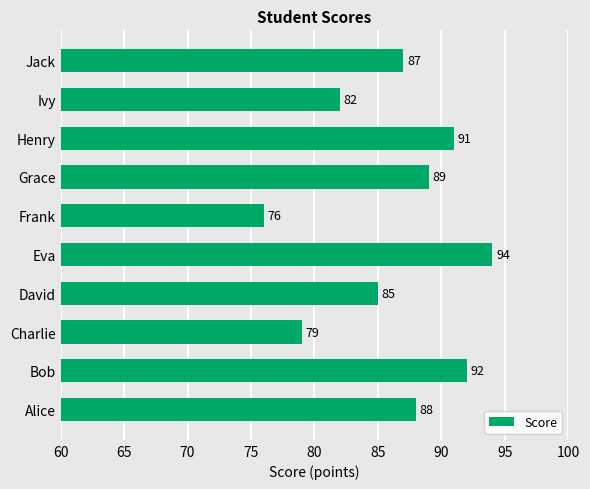

What is the sum of the values at Bob and David?

177